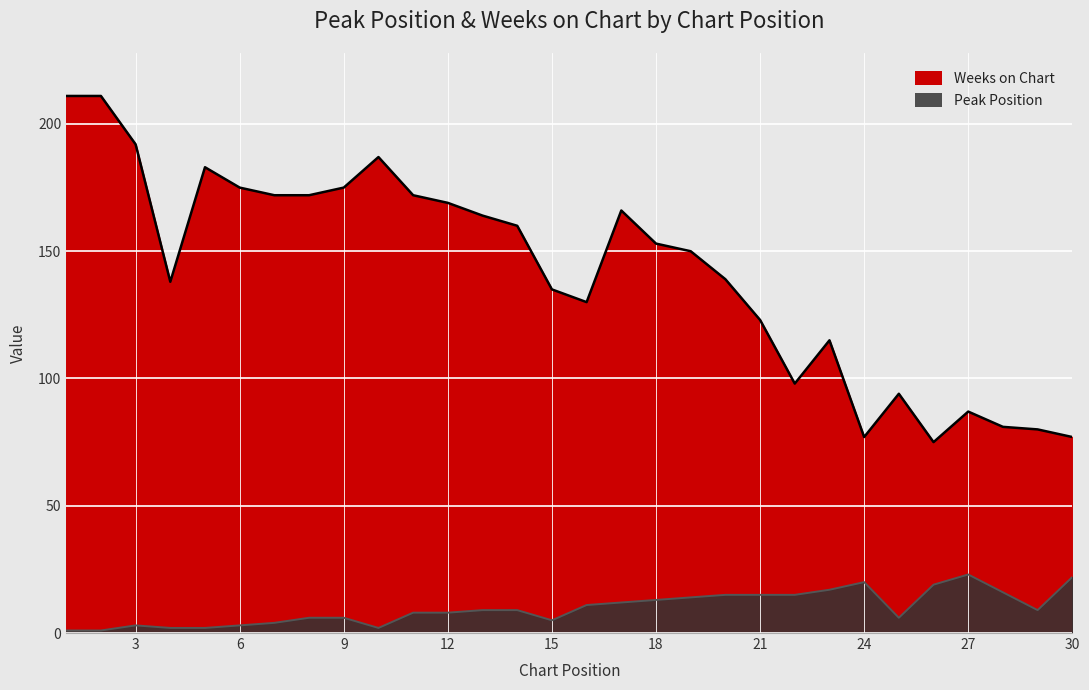

What is the value of the Weeks on Chart point at the 21st from the left?

123